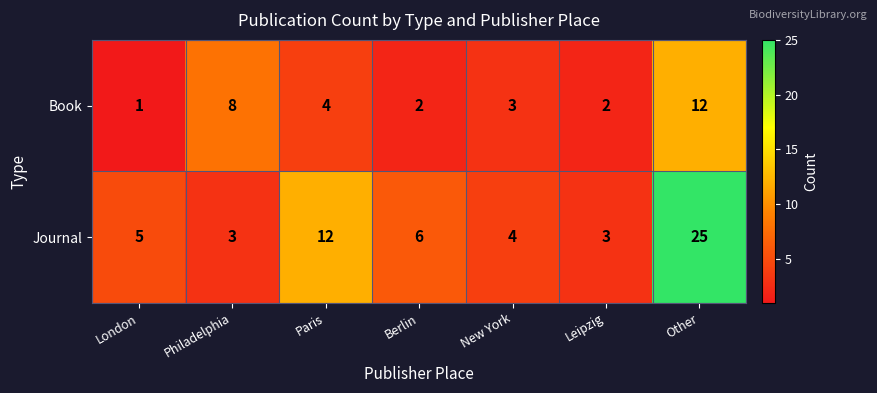

What is the minimum value shown in the chart?

1